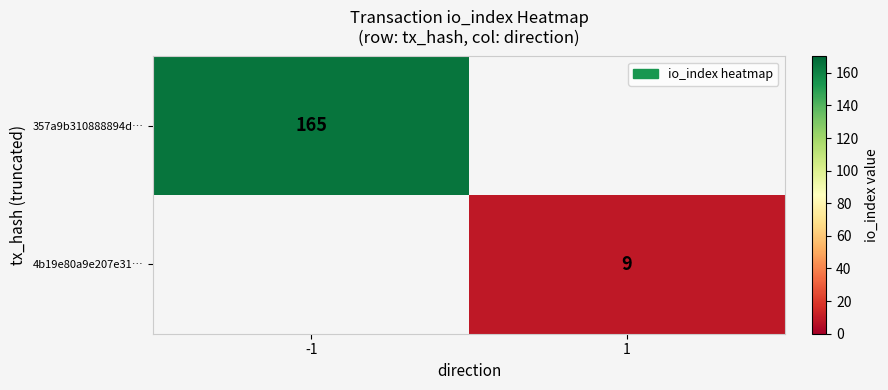

True or false: 4b19e80a9e207e31… has a value of 3.7 at 1.

False